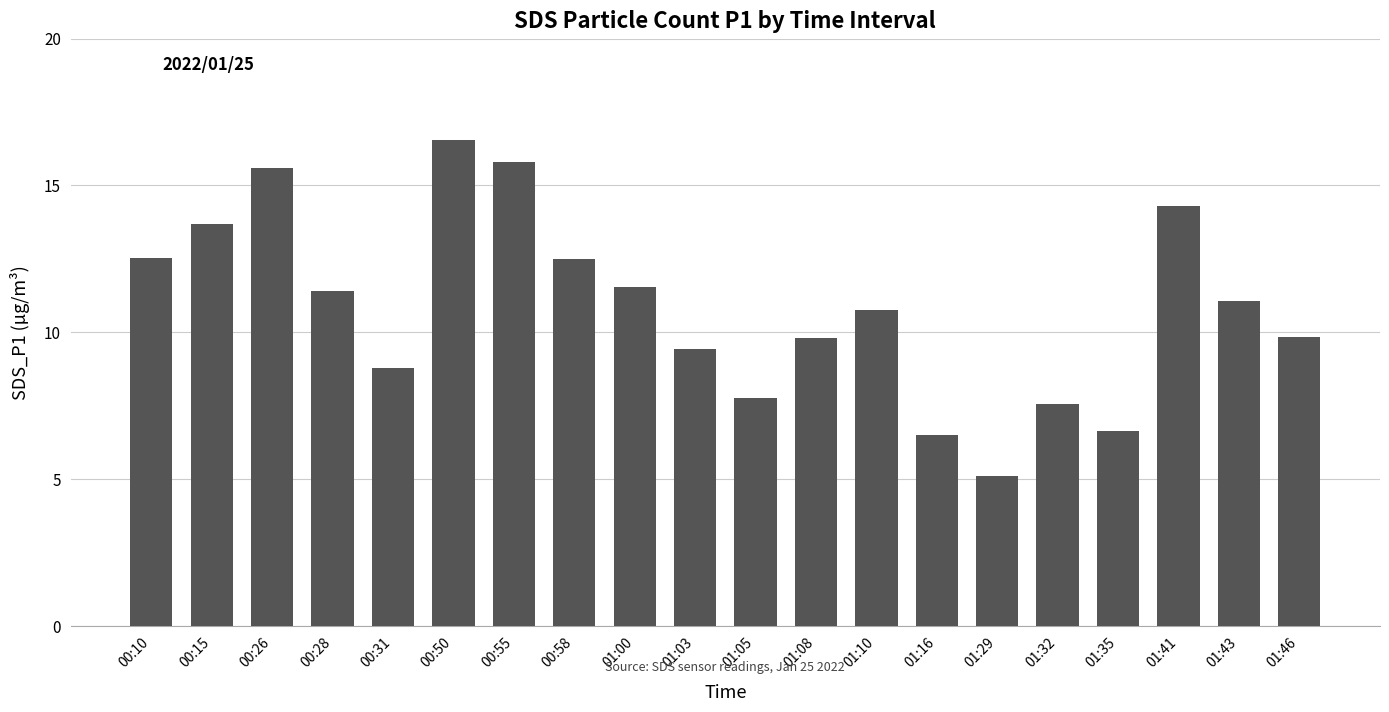

What is the average value?

10.9